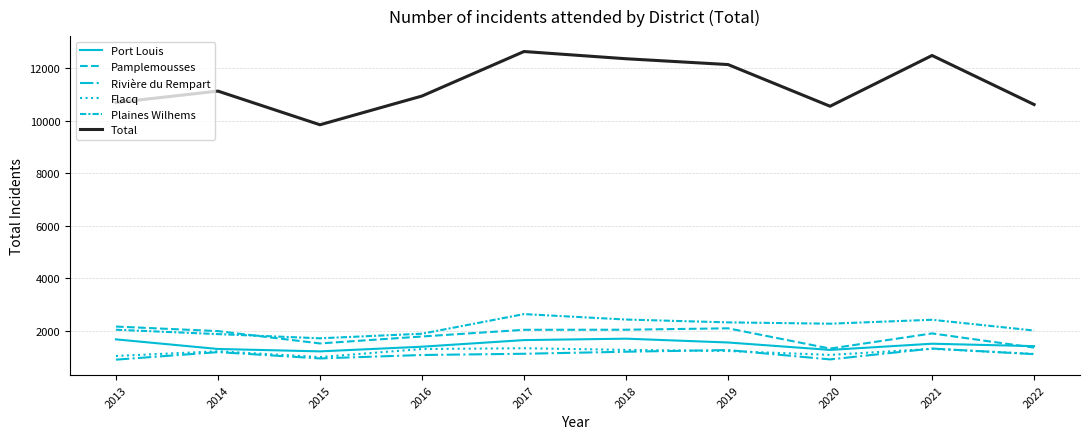

Which series has the largest total across all categories?

Total